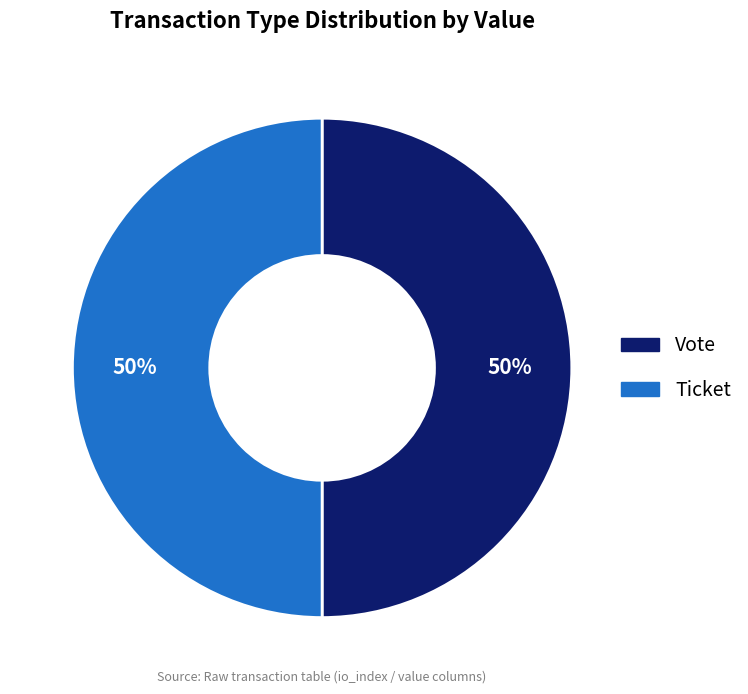

What percentage is the Vote slice, to the nearest percent?

50%